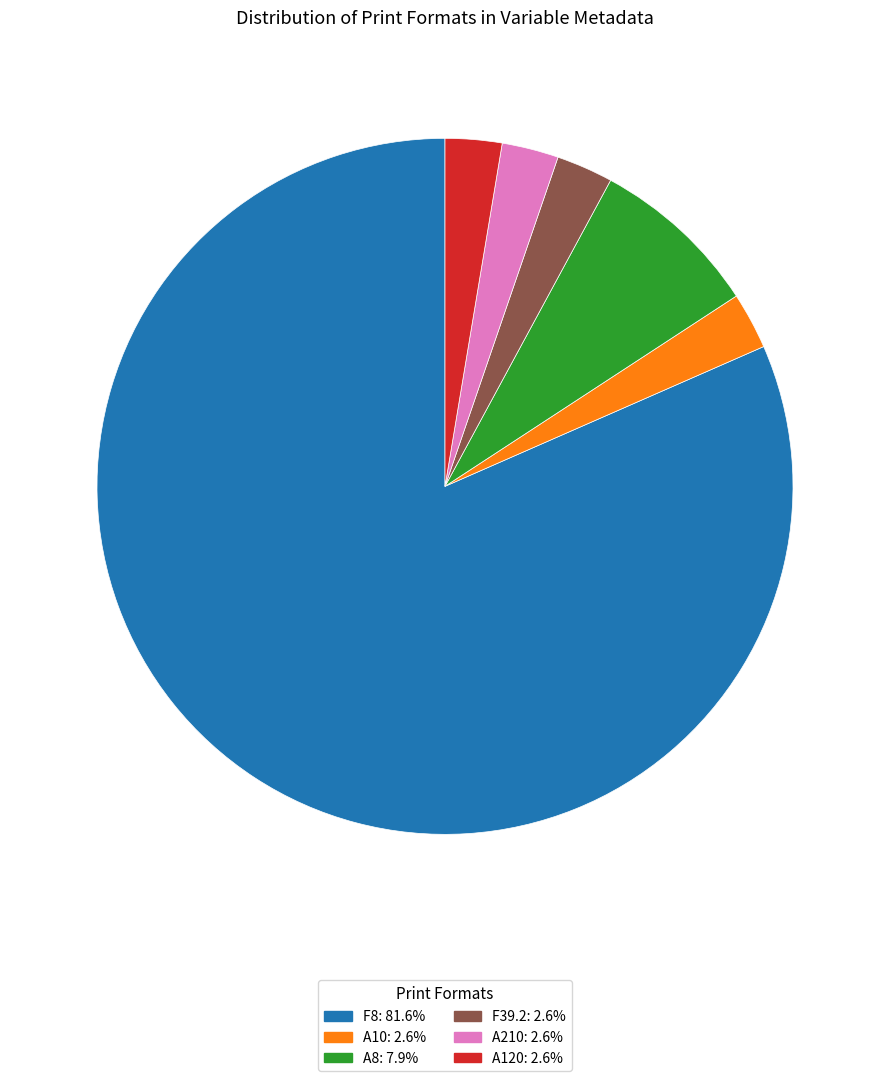

Is there a majority slice in this chart?

Yes